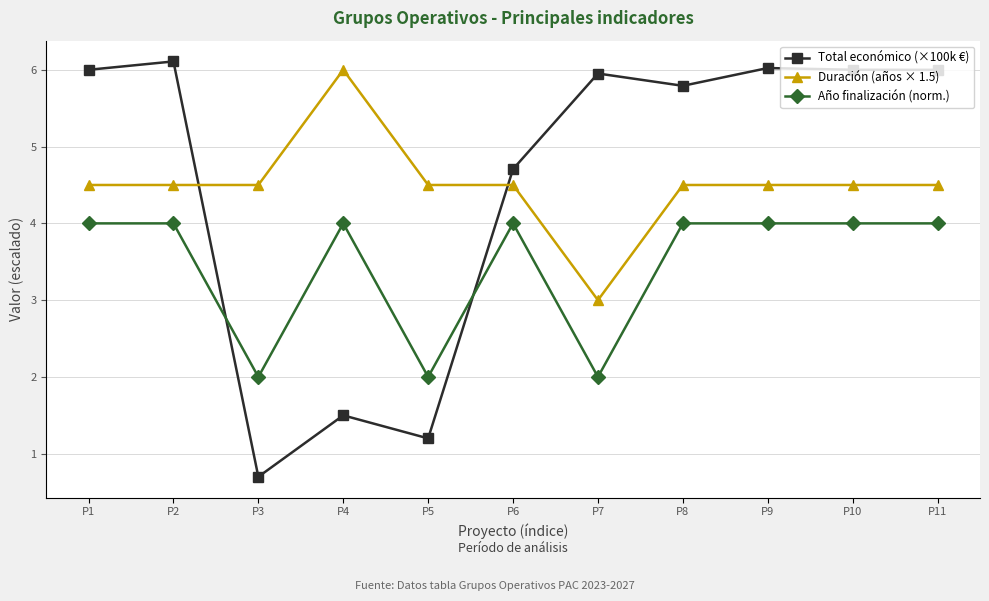

True or false: Duración (años × 1.5) has more than 0 points higher than both neighbors.

True